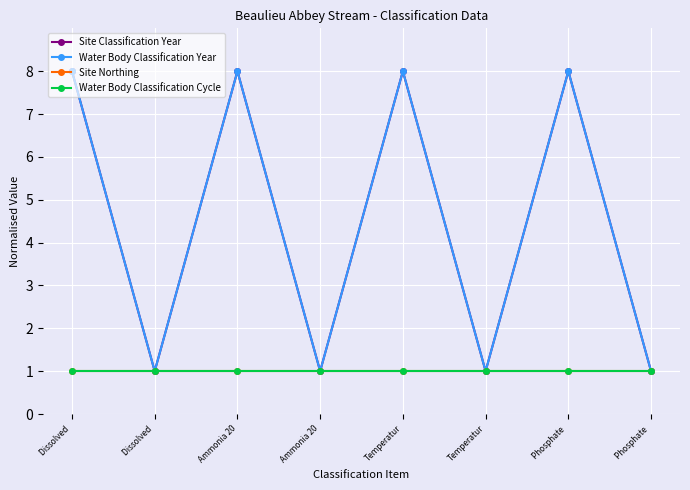

True or false: Water Body Classification Cycle and Site Northing intersect in this chart.

False